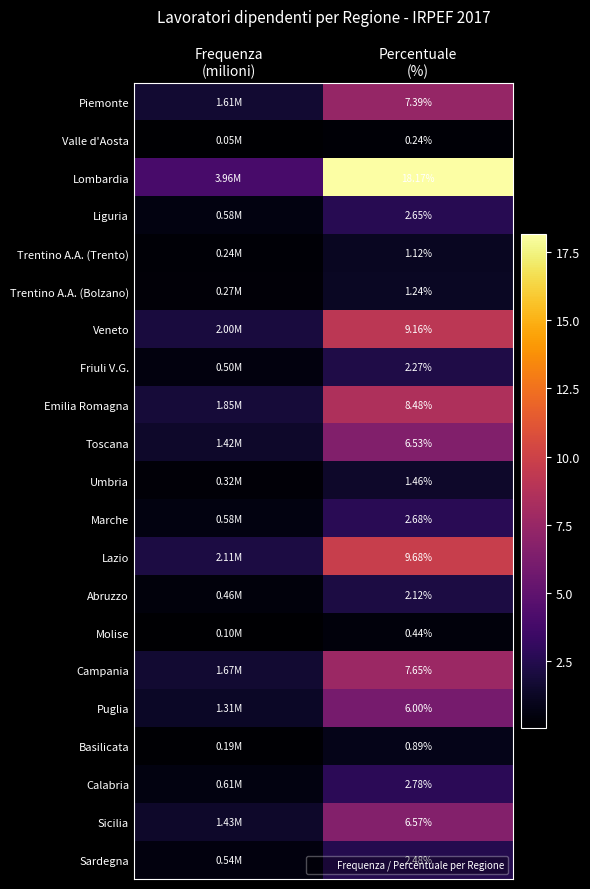

What is the difference between the Trentino A.A. (Trento) values at Frequenza (milioni) and Percentuale (%)?

0.9